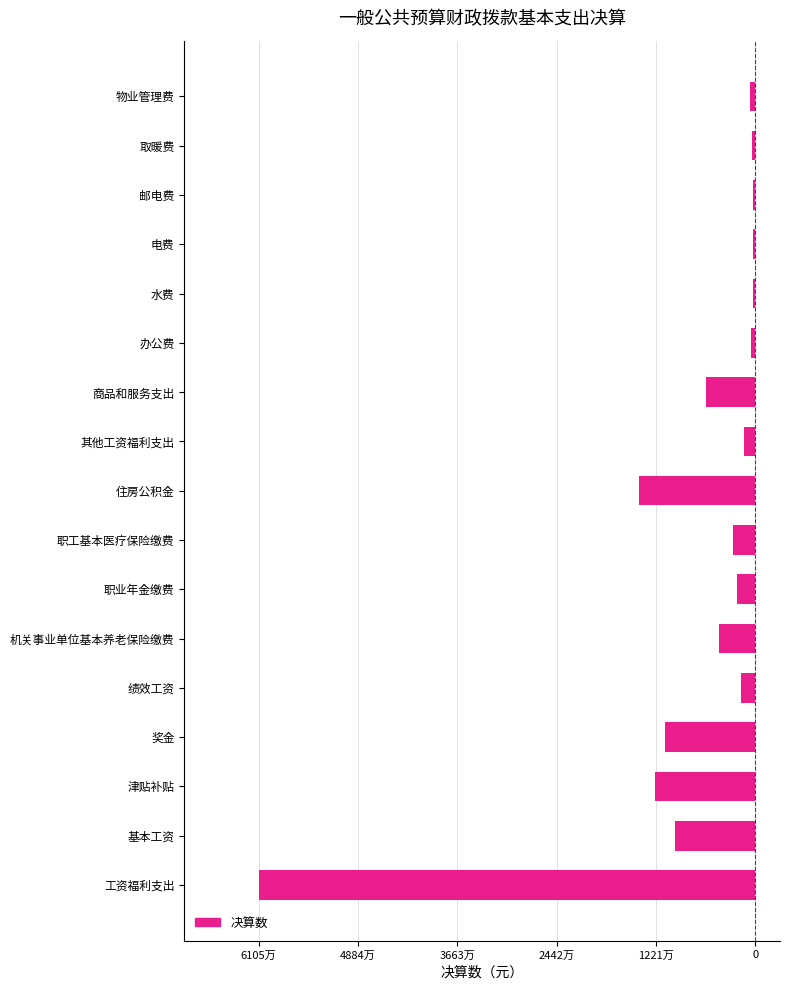

What is the minimum value shown in the chart?

-61051104.9